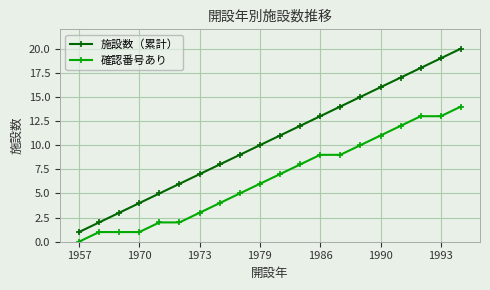

What is the difference between the maximum and minimum values in the 施設数（累計） series?

19